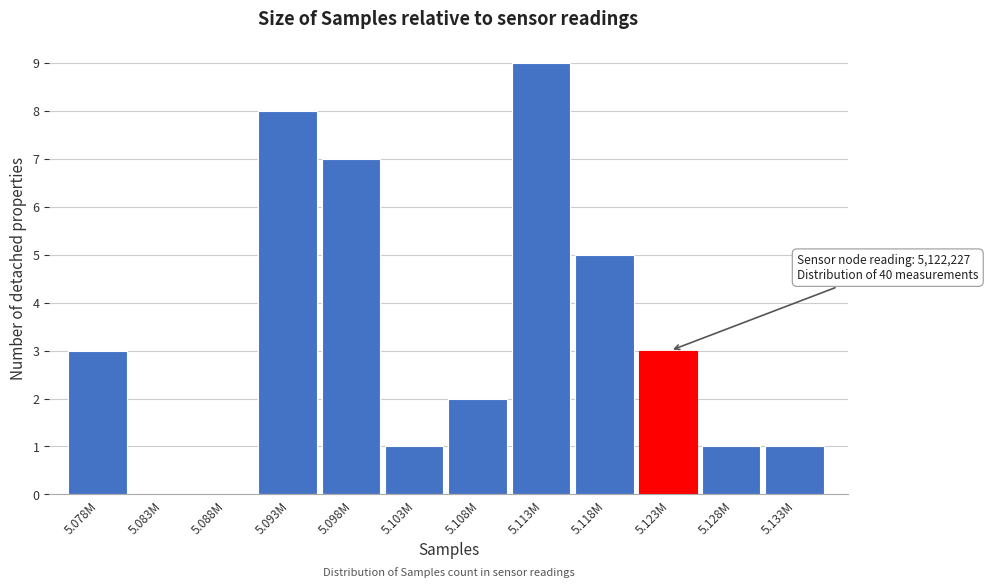

What is the sum of all values?

40